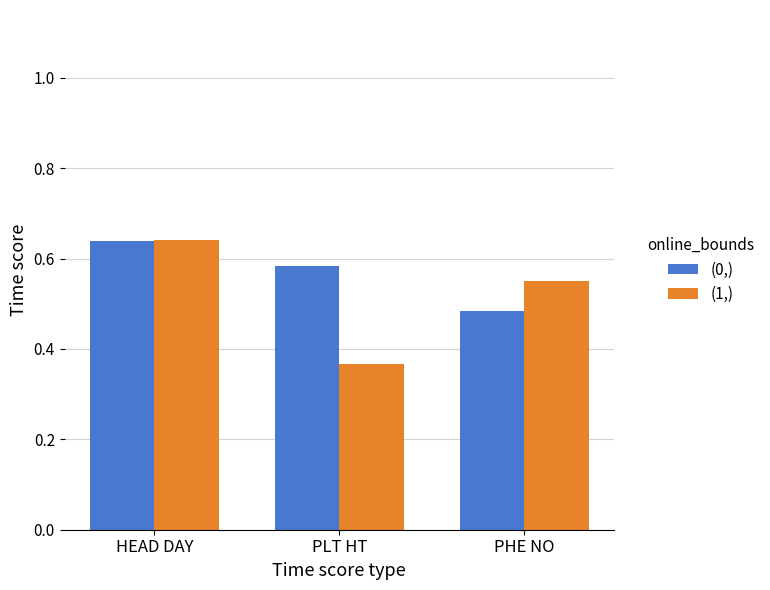

Rank the categories by (1,) value from highest to lowest.

HEAD DAY, PHE NO, PLT HT